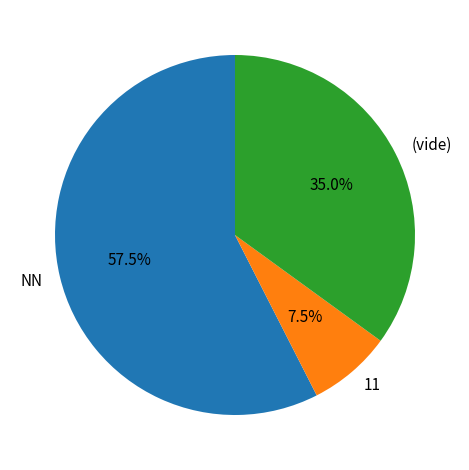

Which has a higher value, NN or 11?

NN